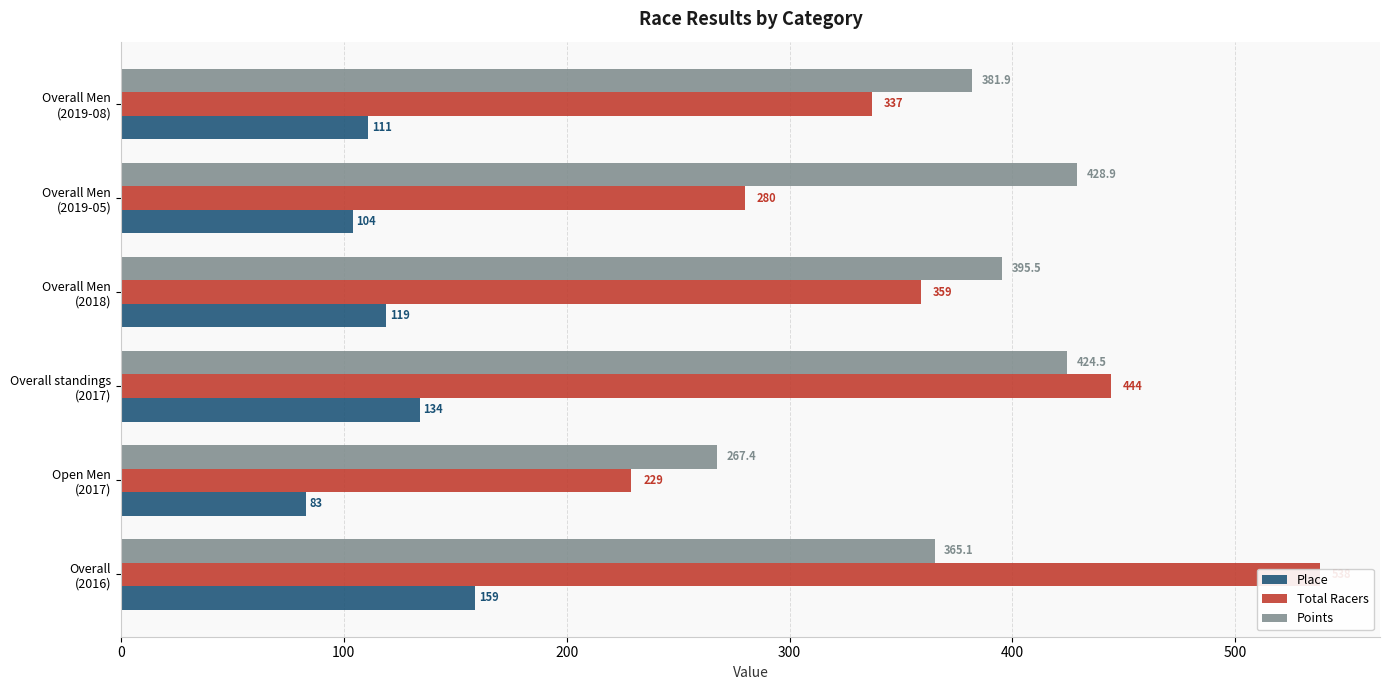

How many data points in Total Racers are less than 359?

3